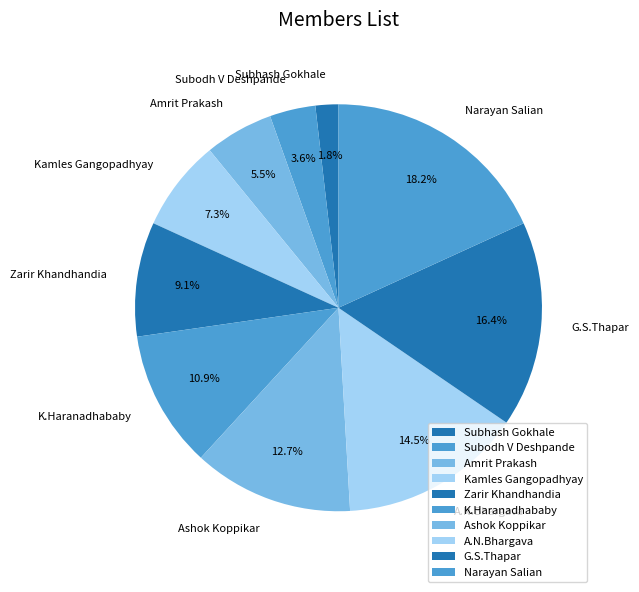

To the nearest percent, what percentage of the pie is G.S.Thapar?

16%